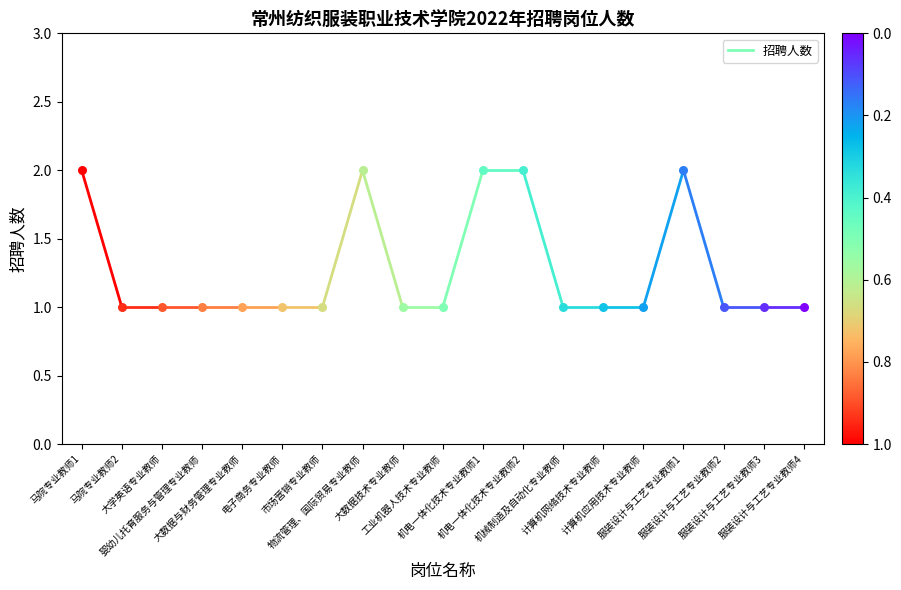

What is the change in value from 马院专业教师1 to 马院专业教师2?

-1